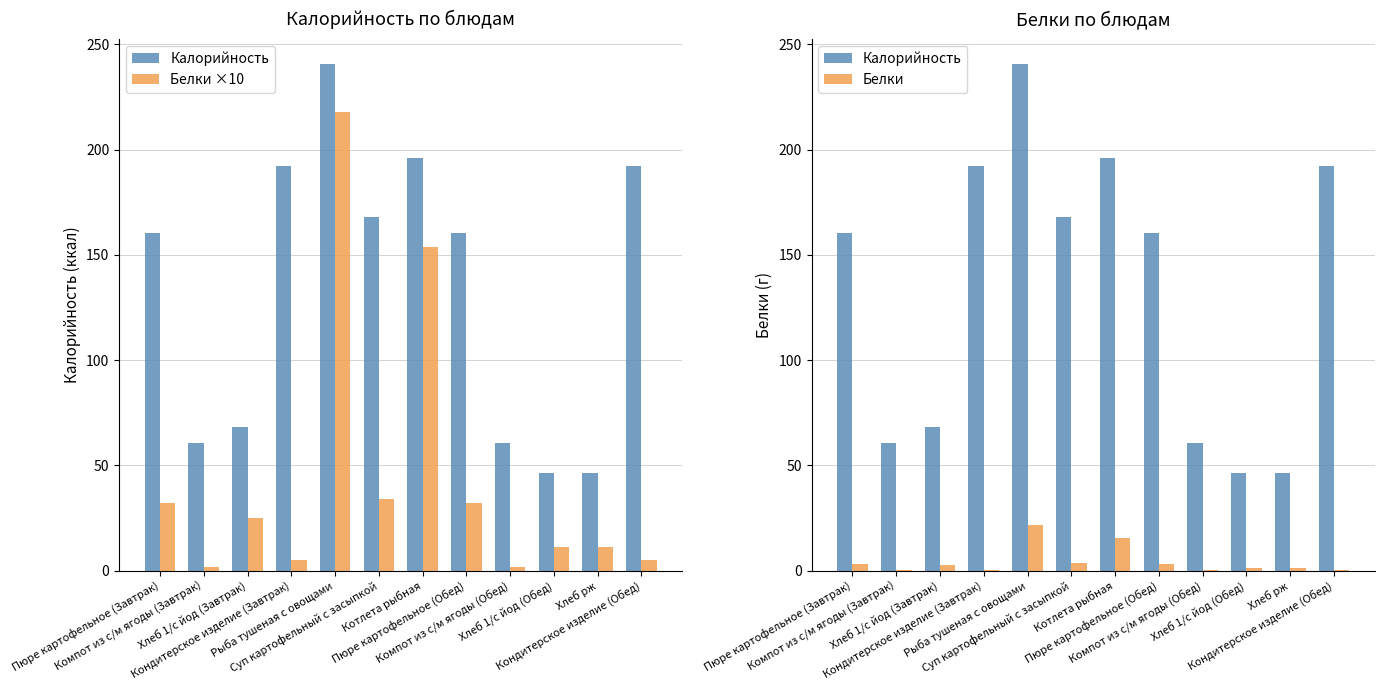

What is the maximum value shown in the chart?

240.4